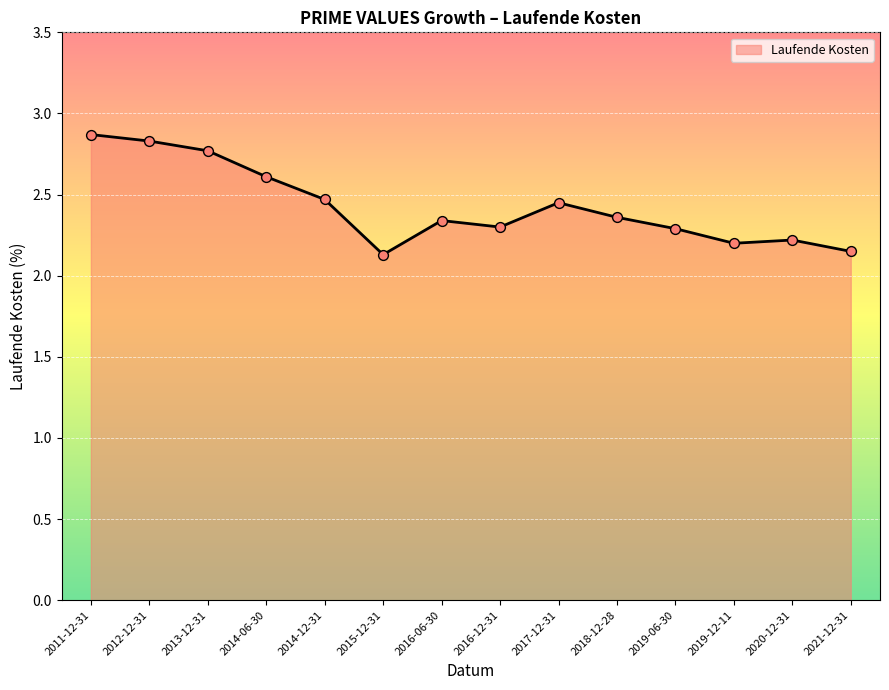

What is the ratio of the value at 2017-12-31 to the value at 2013-12-31?

0.9